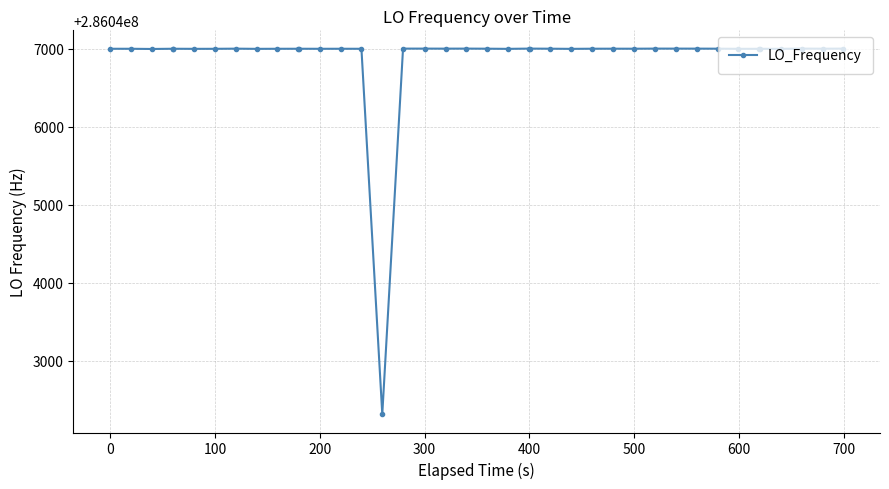

What is the difference between the maximum and minimum values?

4687.2